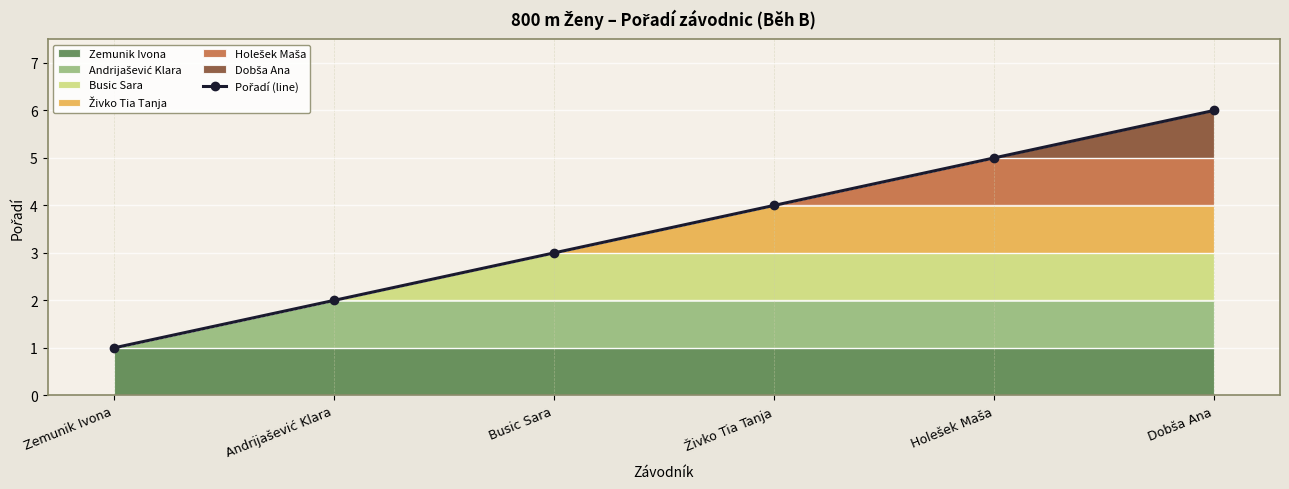

Which category has the highest value across all series?

Dobša Ana